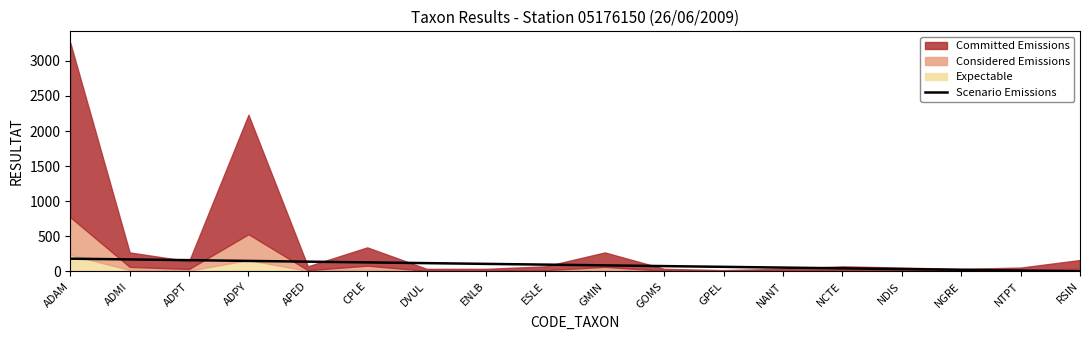

List the labels in order of value, smallest first.

RSIN, NTPT, NGRE, NDIS, NCTE, NANT, GPEL, GOMS, GMIN, ESLE, ENLB, DVUL, CPLE, APED, ADPY, ADPT, ADMI, ADAM